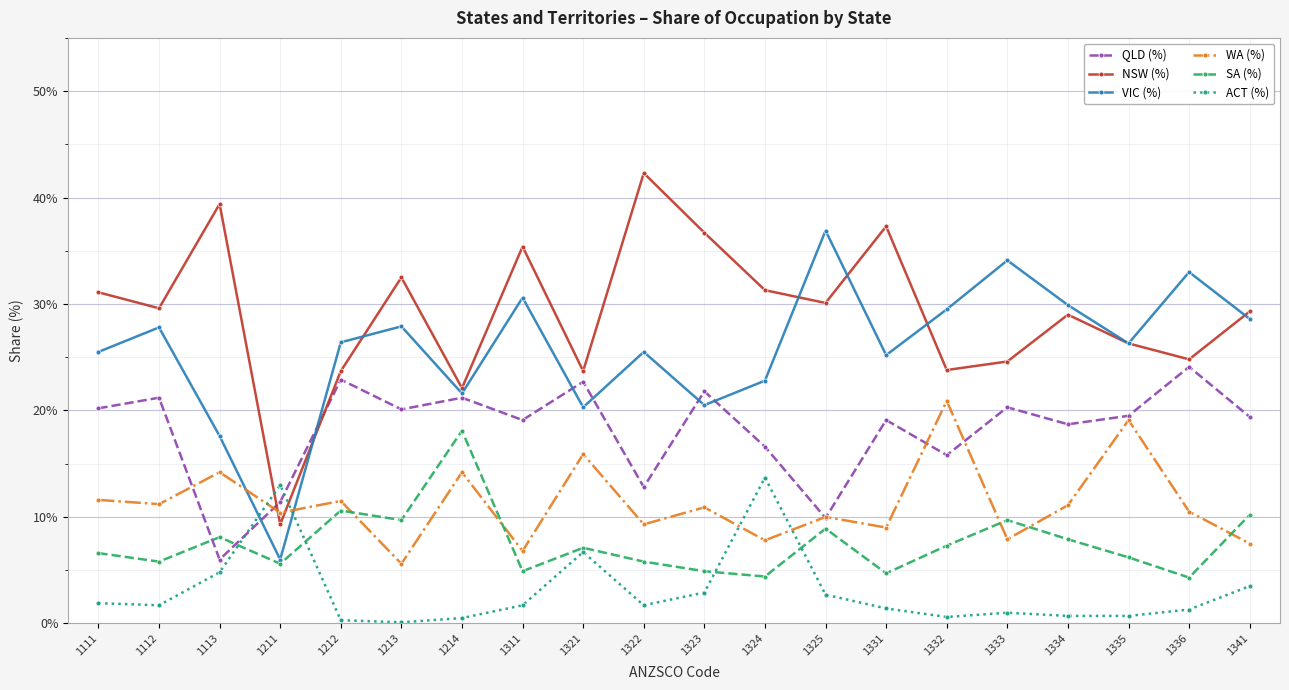

The WA (%) series shows 18.6 at 1111. True or false?

False